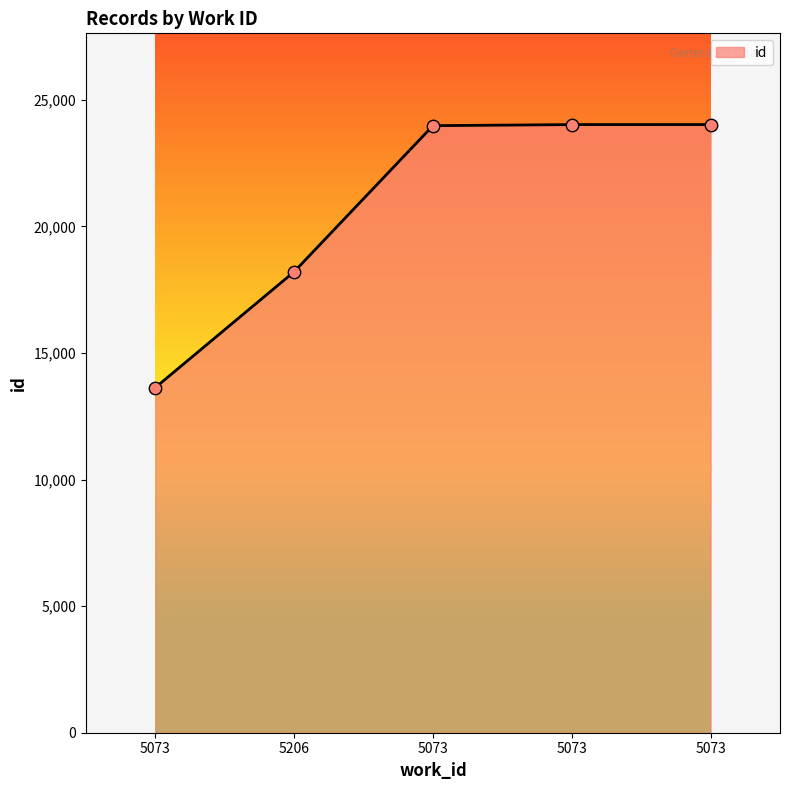

Between 5073 and 5073, which is larger?

5073